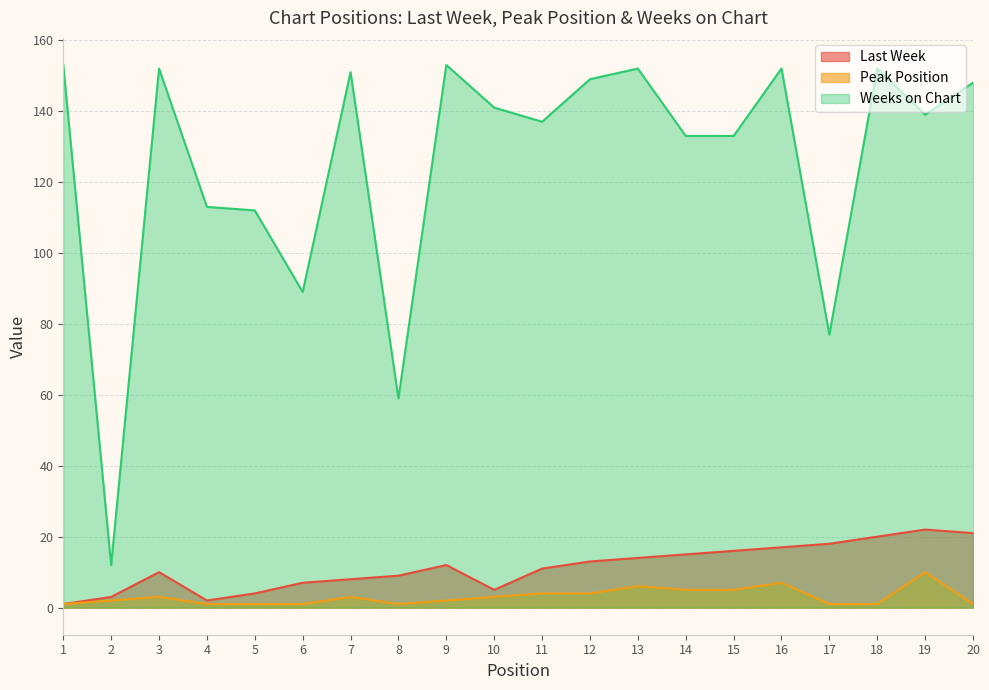

What is the value of the Peak Position point at the 7th from the left?

3